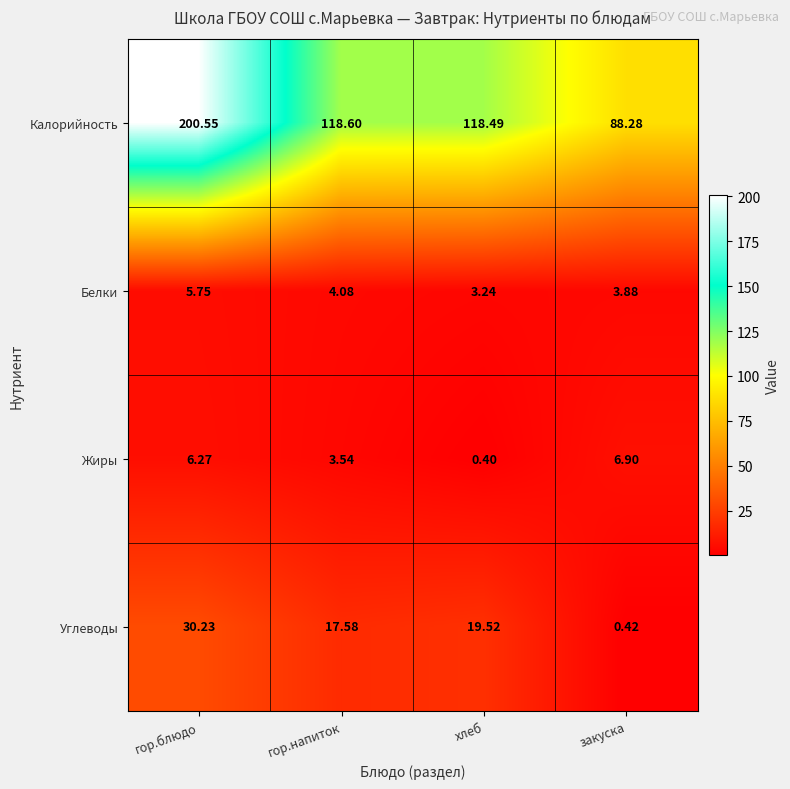

At which category is the sum across all series the highest?

гор.блюдо